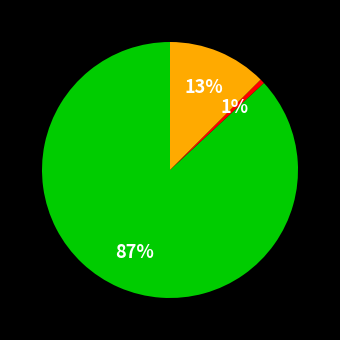

To the nearest percent, what is the average slice percentage?

33%